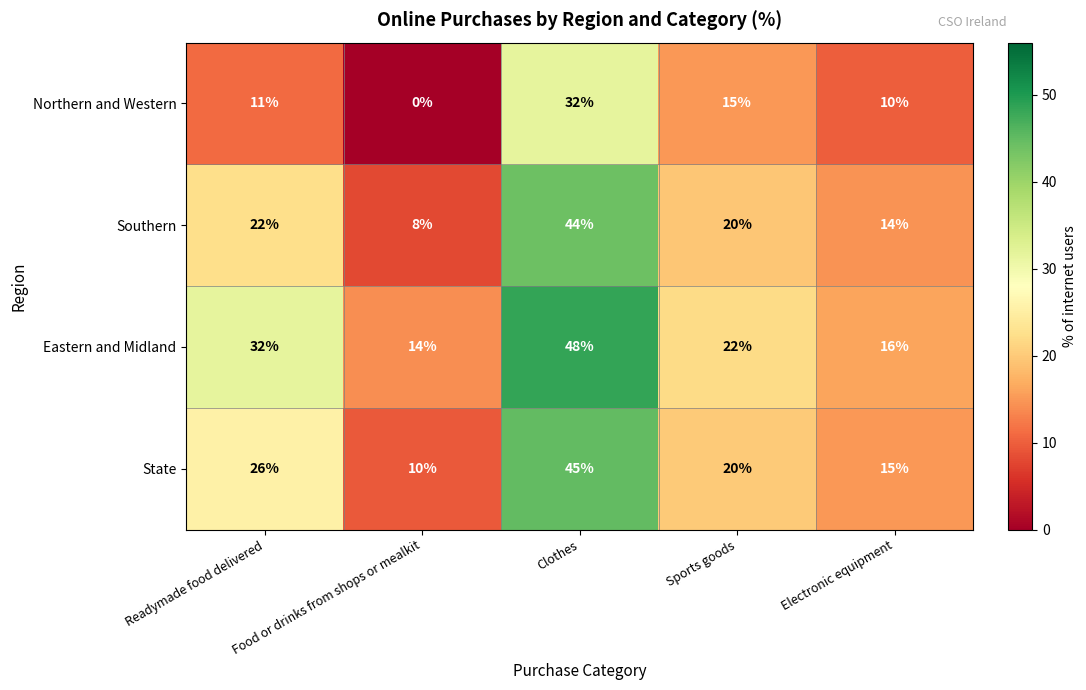

At which category is the sum across all series the highest?

Clothes